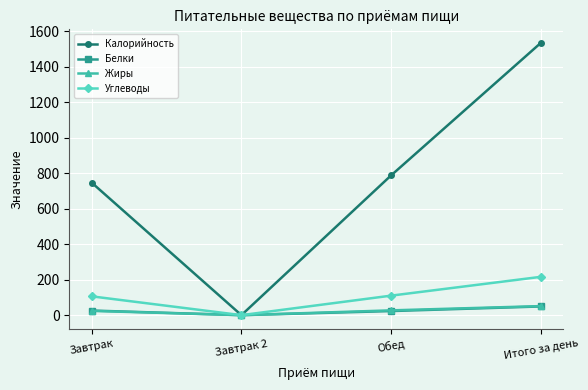

Is this an area chart (filled region under the line)?

No